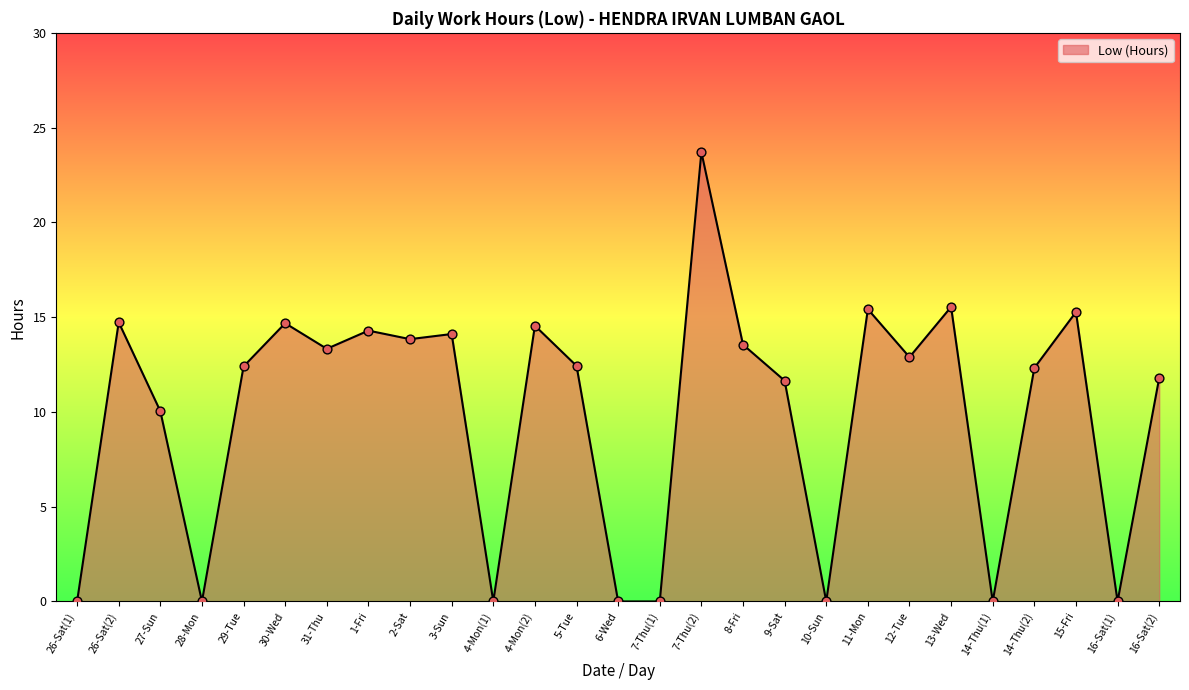

Between 16-Sat(2) and 15-Fri, which is larger?

15-Fri